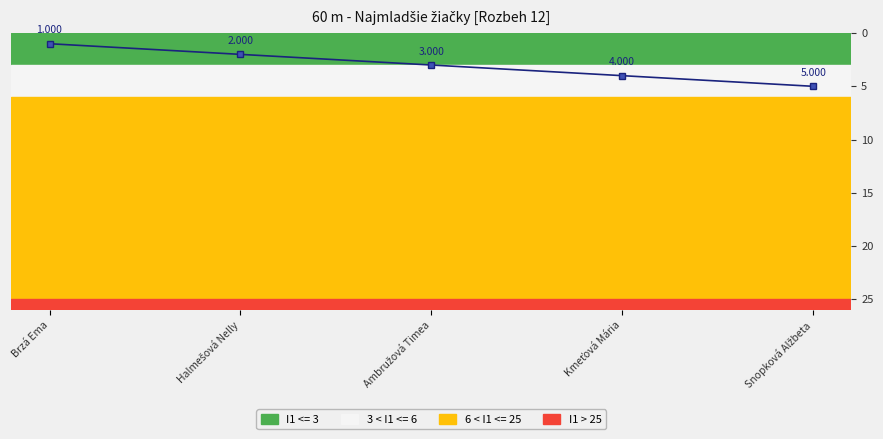

True or false: there are more than 2 points higher than both neighbors.

False